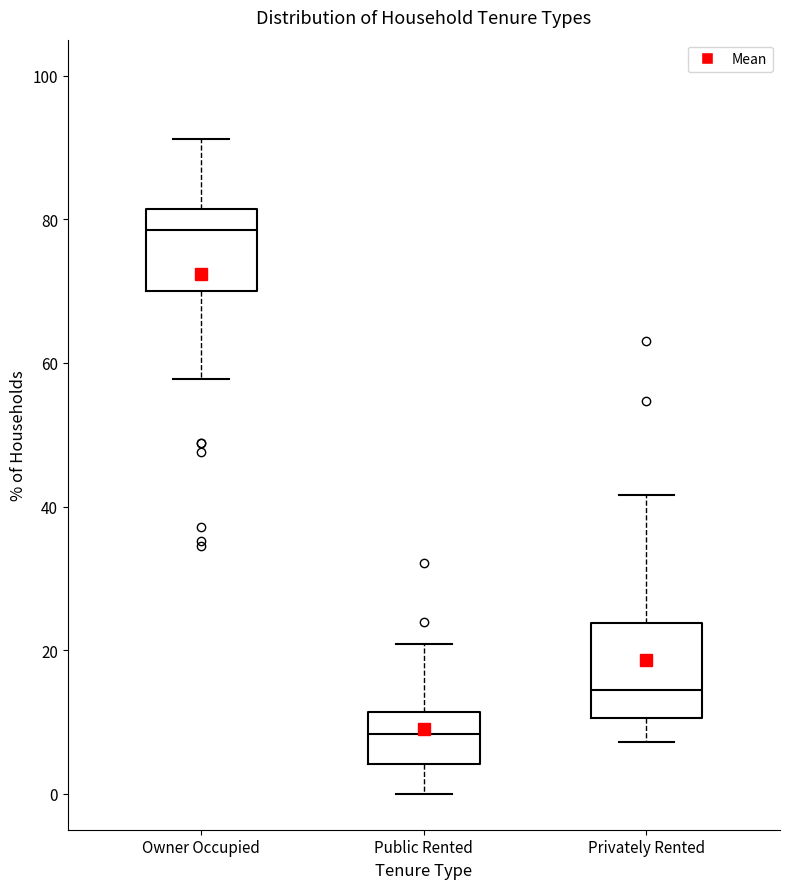

Where is the upper edge of the box for Owner Occupied on the y-axis? The values are not printed on the chart, so give them approximately, as read against the axis.

82